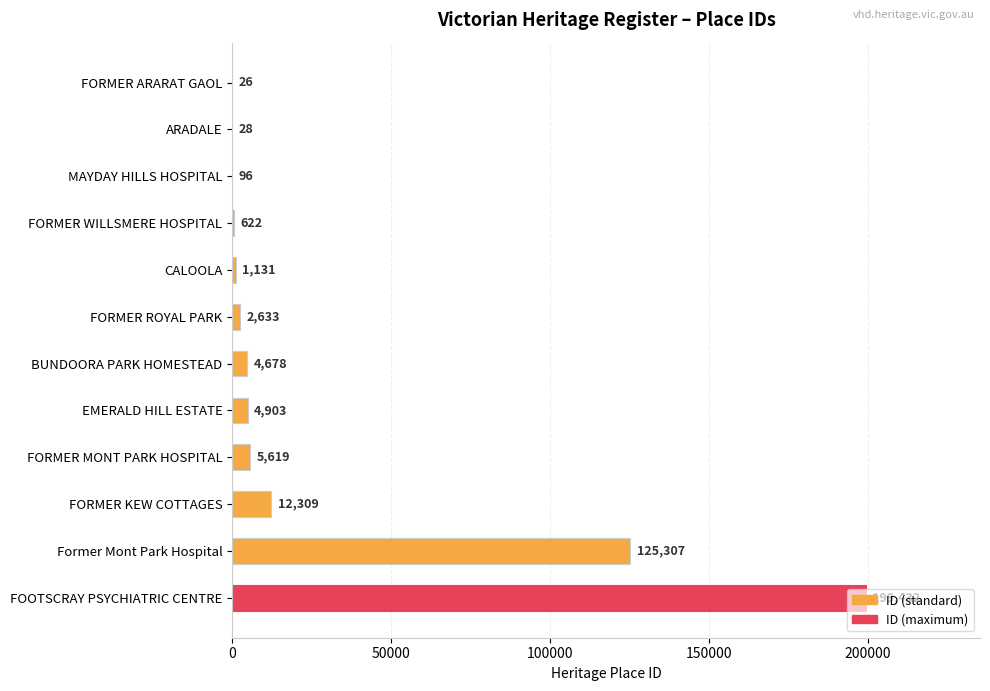

What is the ratio of the value at Former Mont Park Hospital to the value at FOOTSCRAY PSYCHIATRIC CENTRE?

0.6